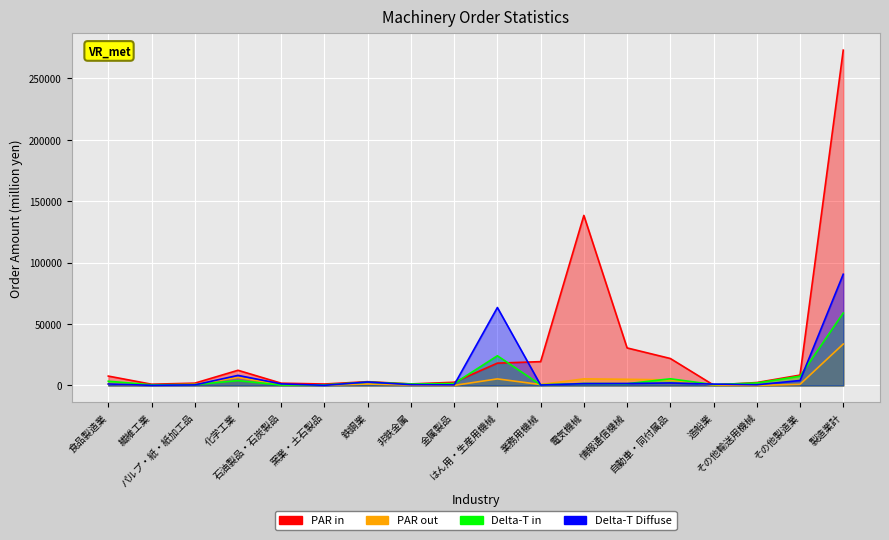

List the series in order of their peak value, lowest first.

PAR out, Delta-T in, Delta-T Diffuse, PAR in